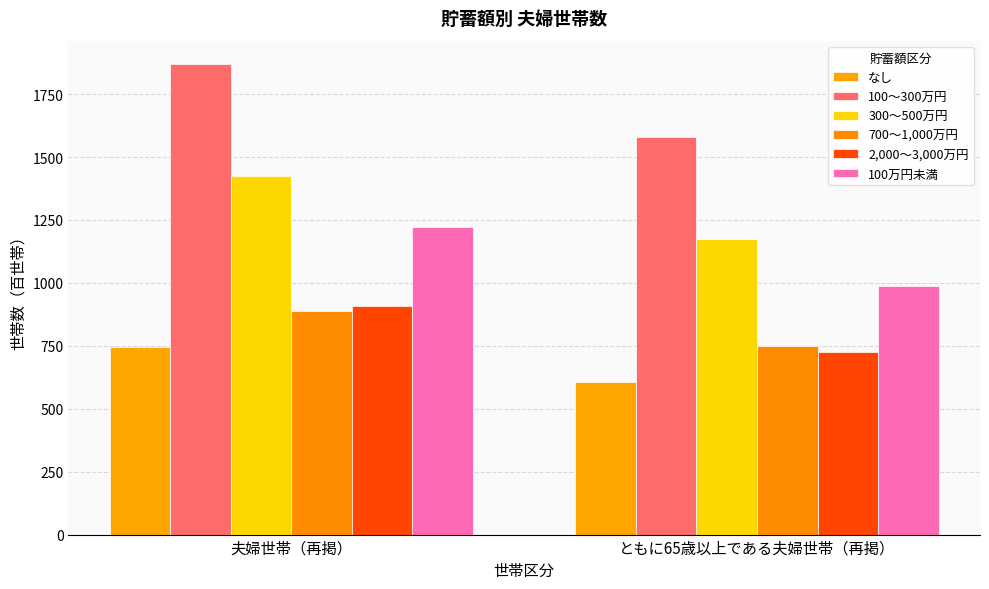

Between 夫婦世帯（再掲） and ともに65歳以上である夫婦世帯（再掲）, which is larger?

夫婦世帯（再掲）